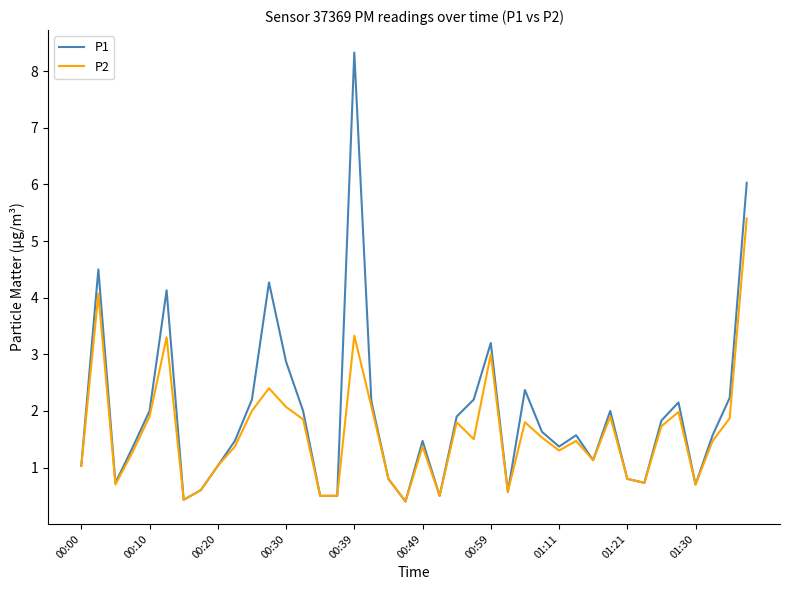

Which series has the widest spread of values?

P1